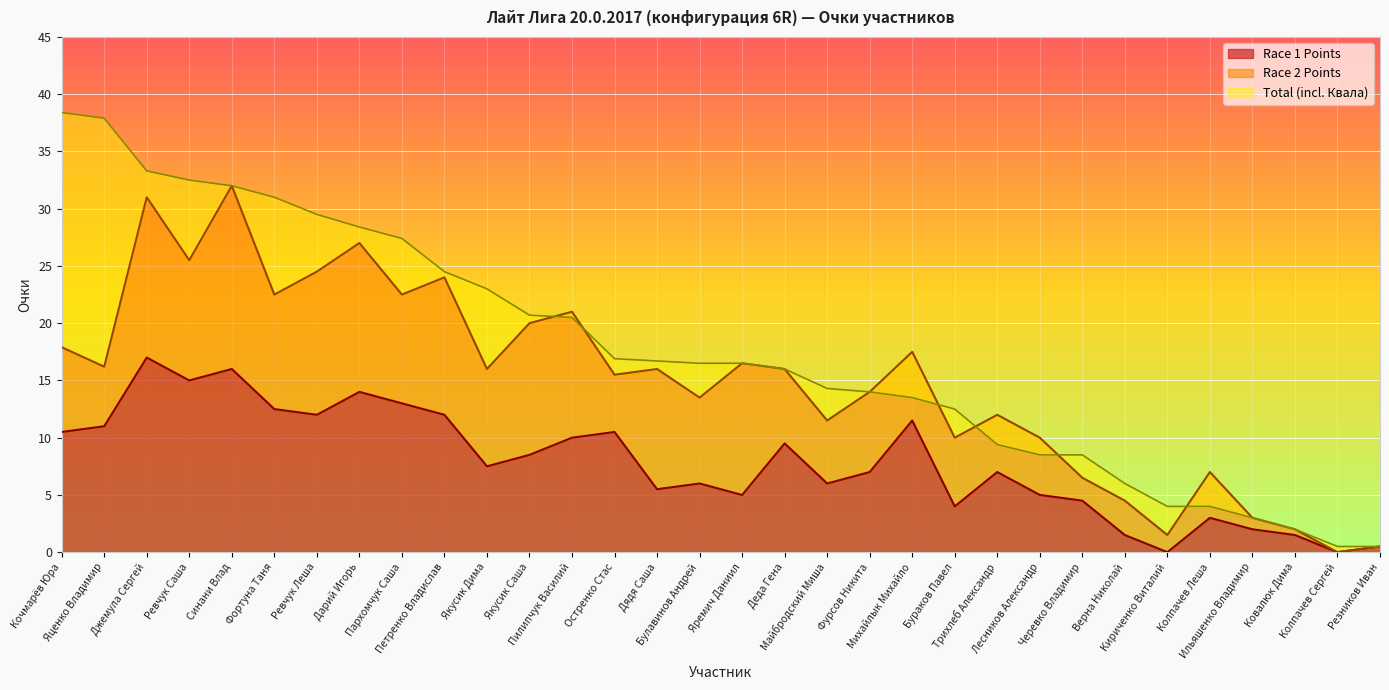

At which category does Race 1 Points reach its first local peak?

Джемула Сергей